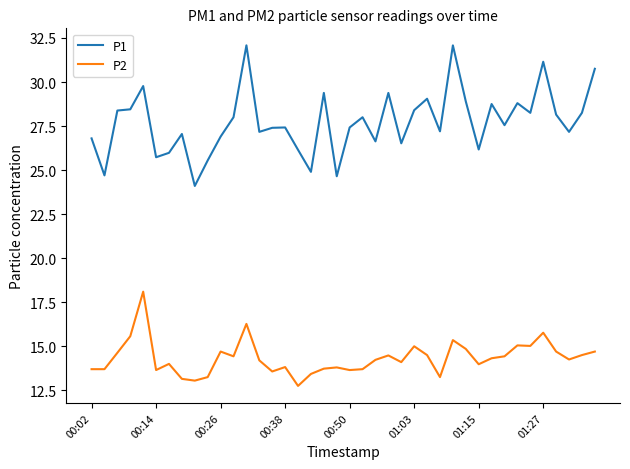

Which series has the largest total across all categories?

P1